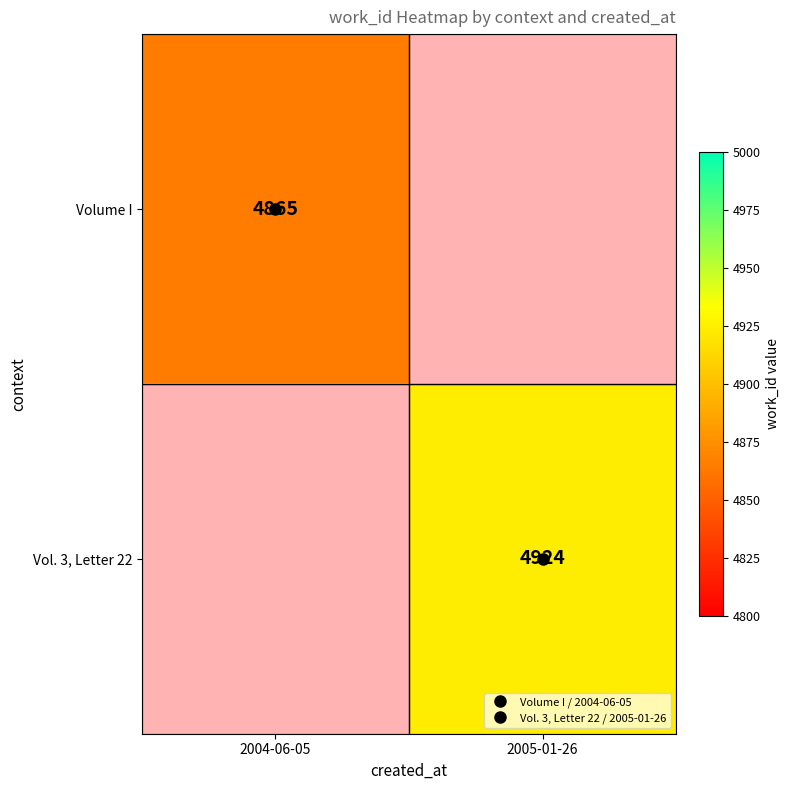

Which series has the widest spread of values?

Volume I